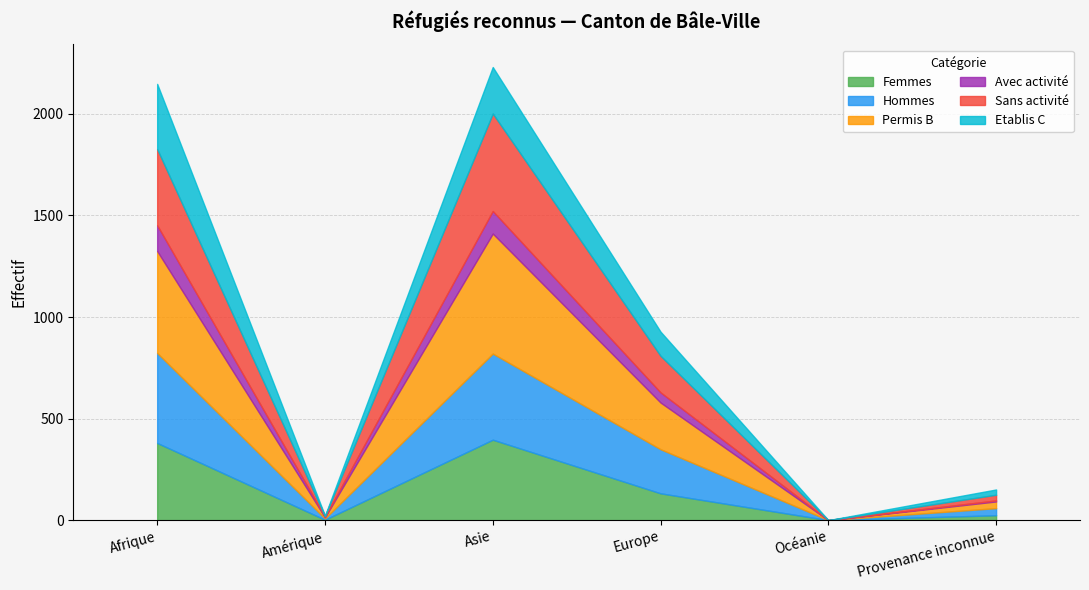

At how many categories does at least one series exceed 195?

3